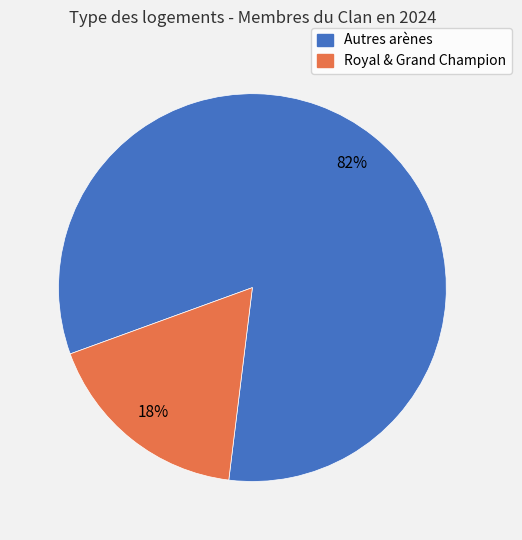

Is there any slice that represents more than half of the pie?

Yes